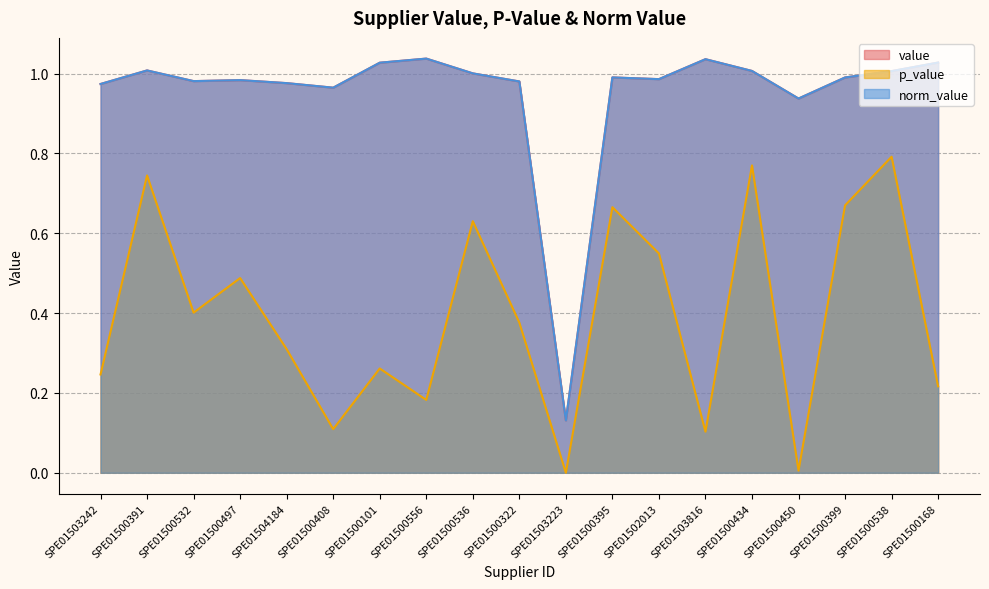

List the series in order of their peak value, lowest first.

p_value, value, norm_value